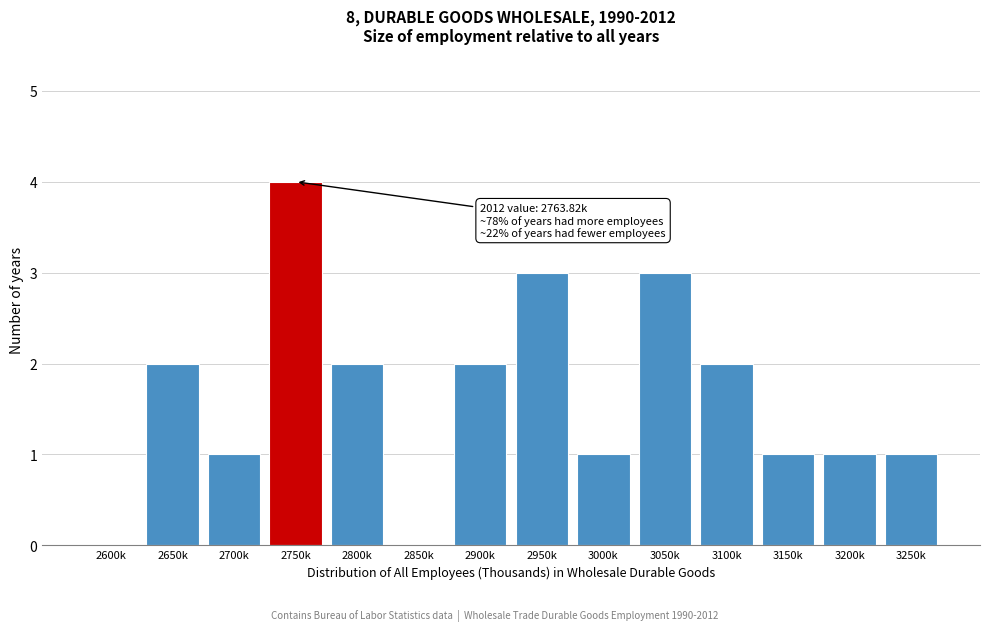

Reading left to right, extract all data points from this chart.

2600k=0	2650k=2	2700k=1	2750k=4	2800k=2	2850k=0	2900k=2	2950k=3	3000k=1	3050k=3	3100k=2	3150k=1	3200k=1	3250k=1